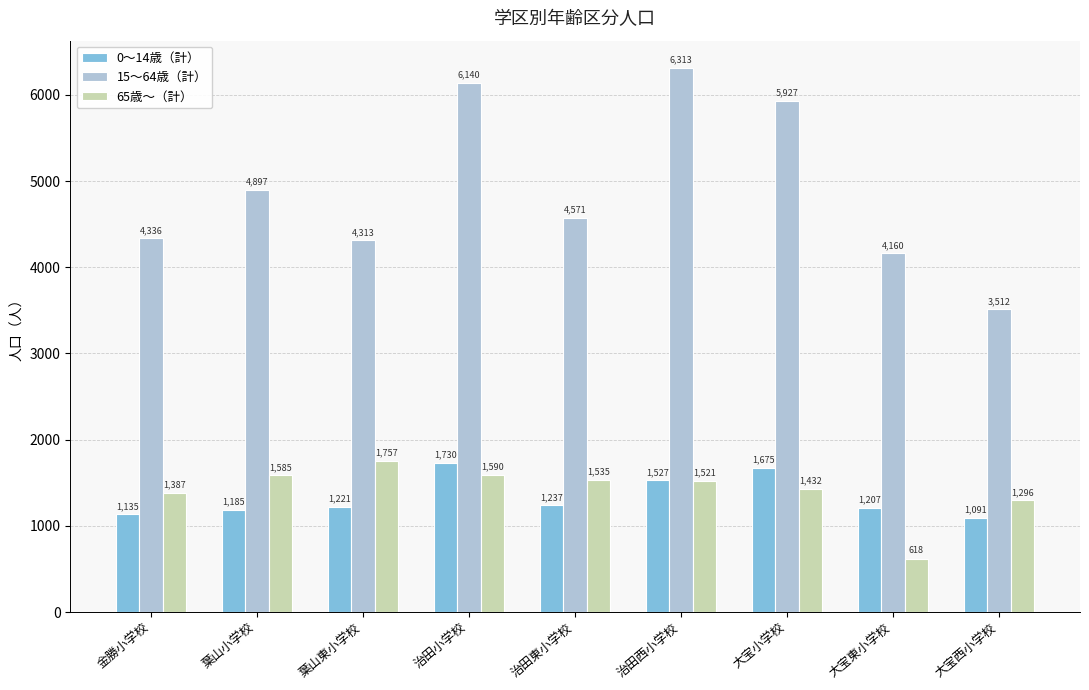

What is the average value of the 0～14歳（計） series?

1334